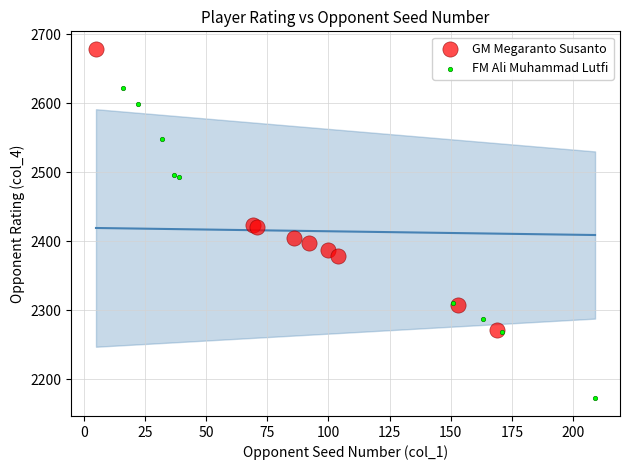

Which series has the widest spread of Y values?

FM Ali Muhammad Lutfi